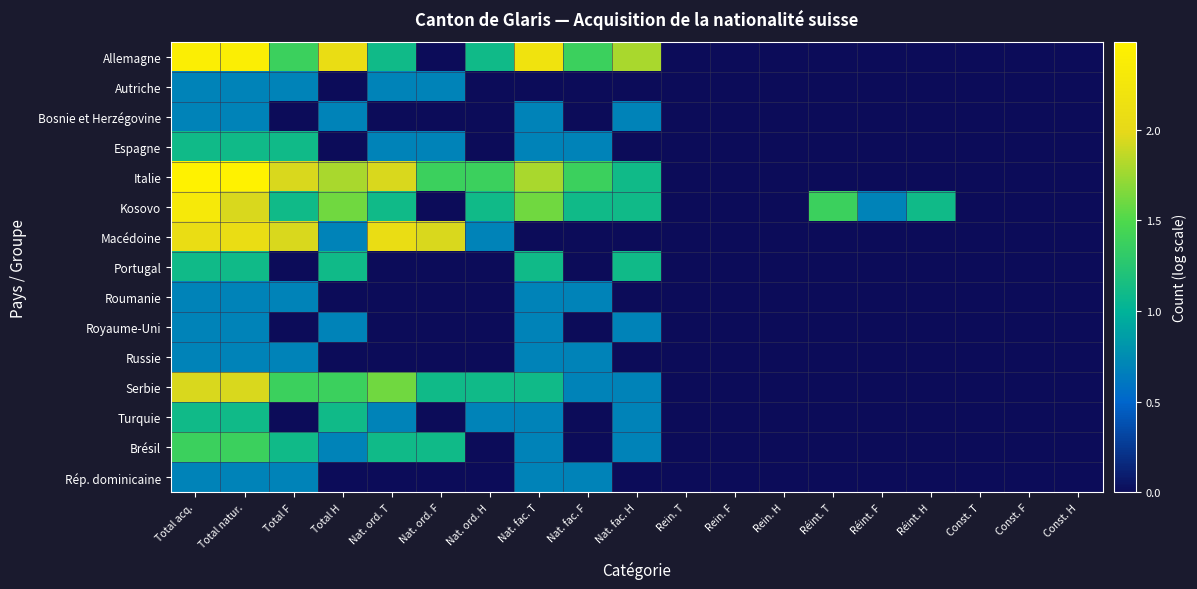

Which series has the largest range (max minus min)?

Italie